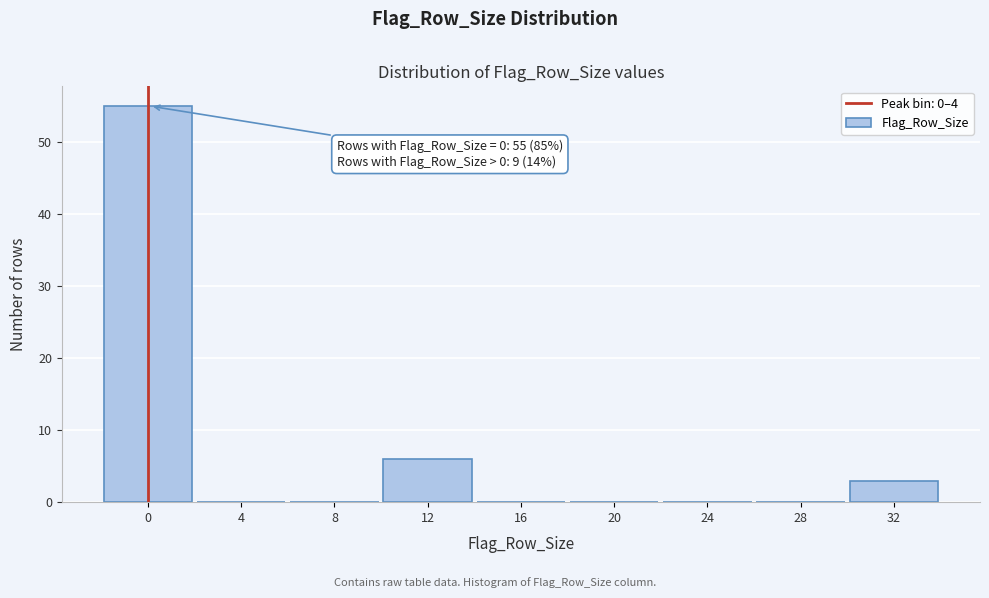

Reading left to right, transcribe all the data shown in this chart.

0=55	4=0	8=0	12=6	16=0	20=0	24=0	28=0	32=3